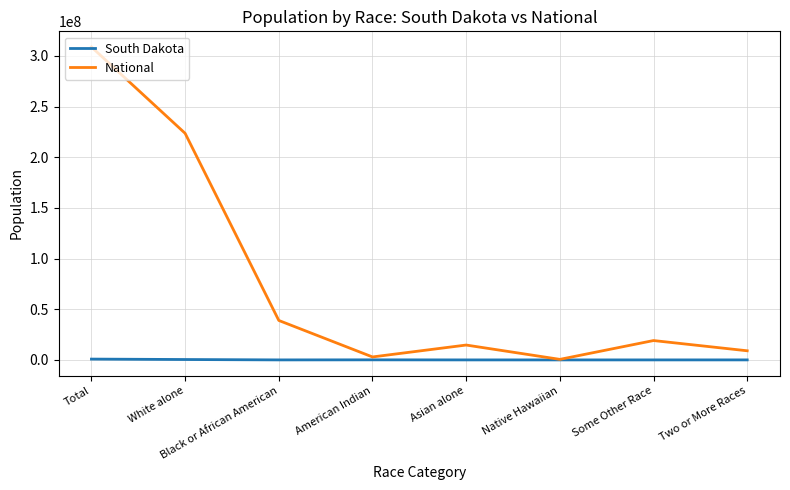

List the series in order of their peak value, lowest first.

South Dakota, National